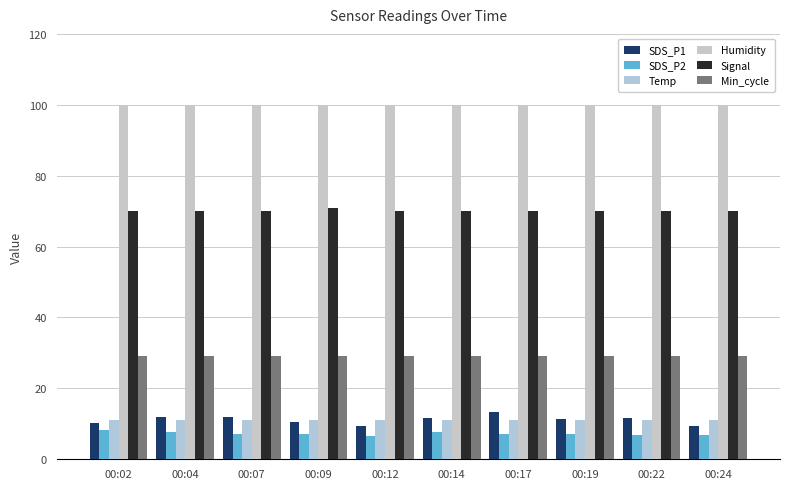

What is the value of the Min_cycle bar at the 10th from the left?

29.0